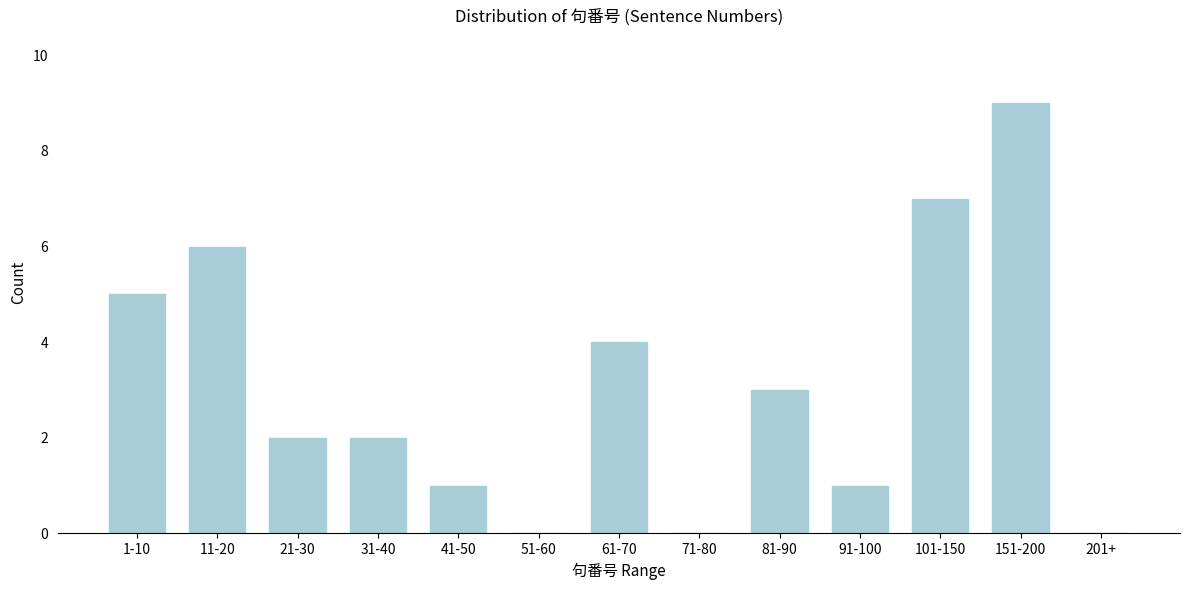

Reading left to right, extract all data points from this chart.

1-10=5	11-20=6	21-30=2	31-40=2	41-50=1	51-60=0	61-70=4	71-80=0	81-90=3	91-100=1	101-150=7	151-200=9	201+=0